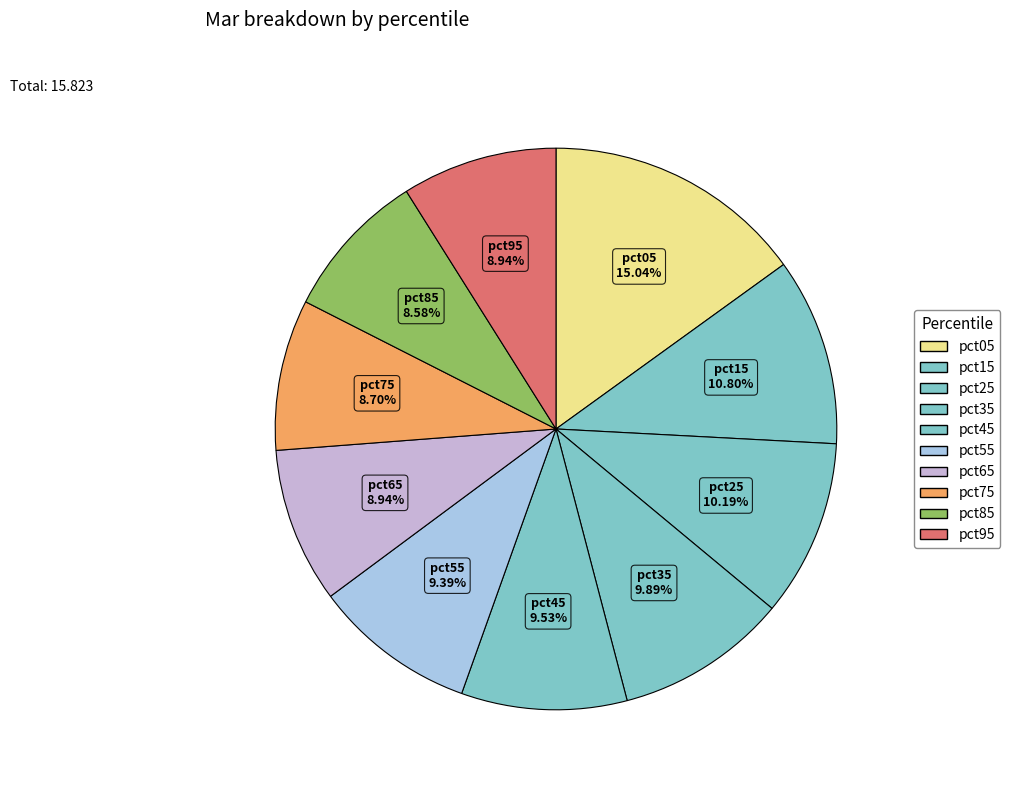

How many segments does this pie chart have?

10